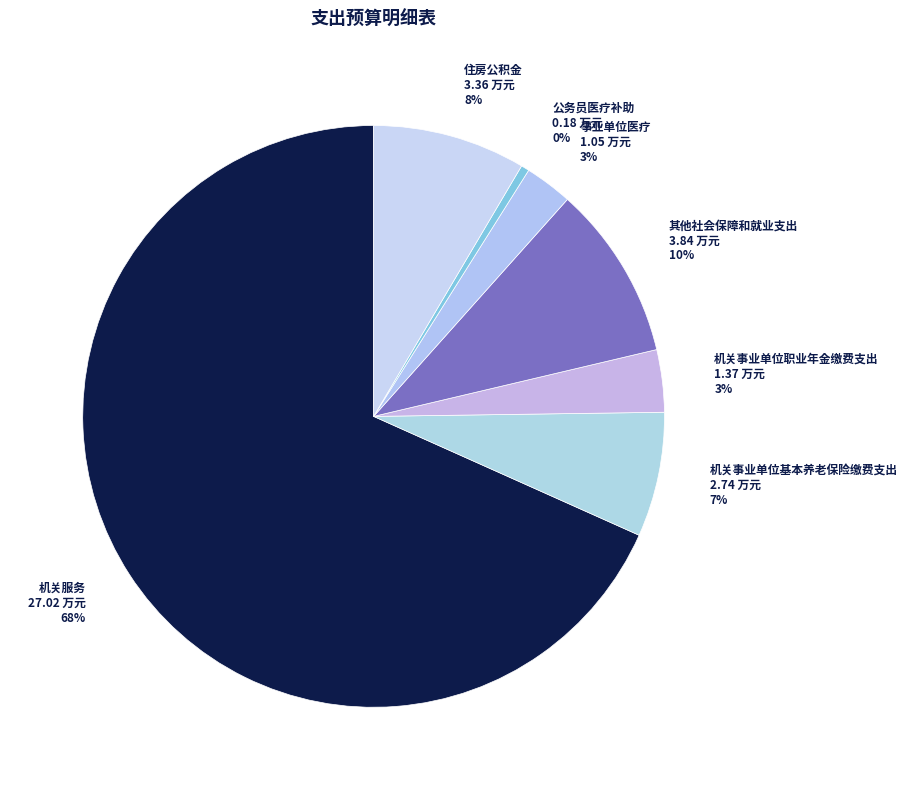

Count the number of slices in the pie.

7